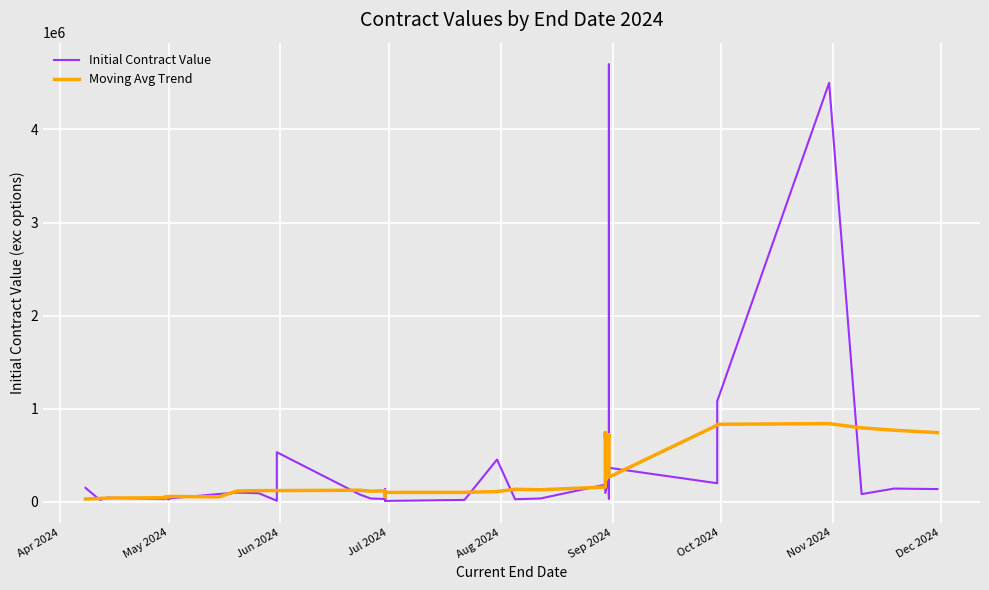

Where is the first local minimum for Initial Contract Value?

May 2024